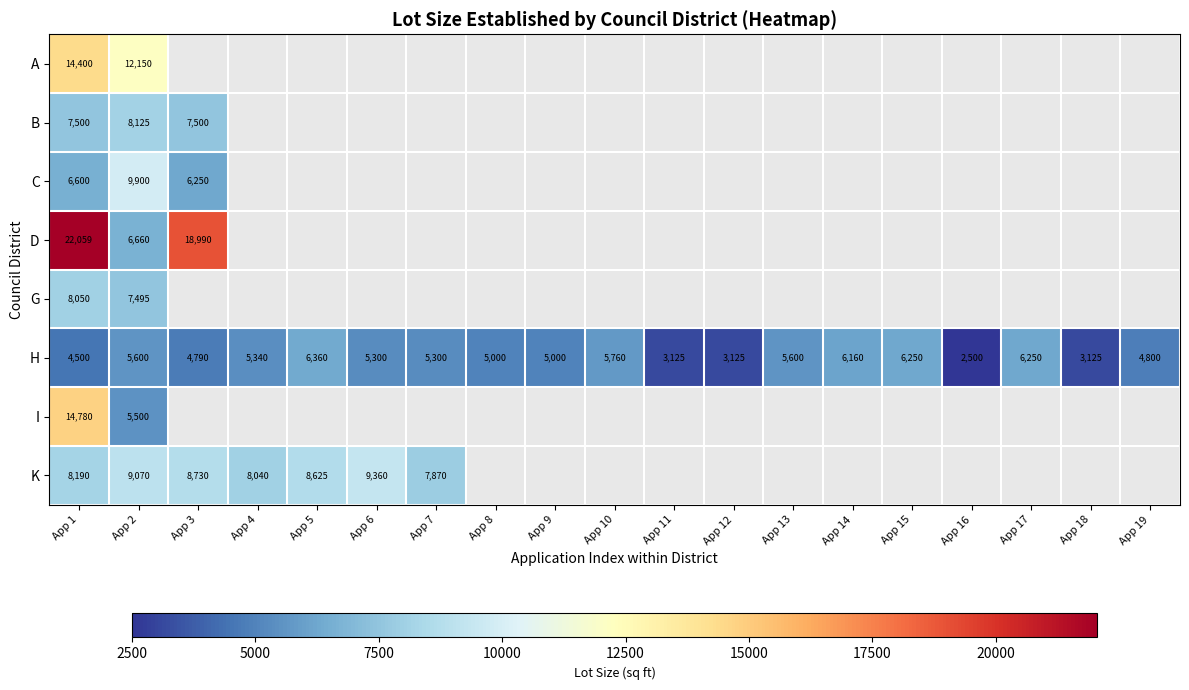

At which label does H first exceed 5300?

App 2